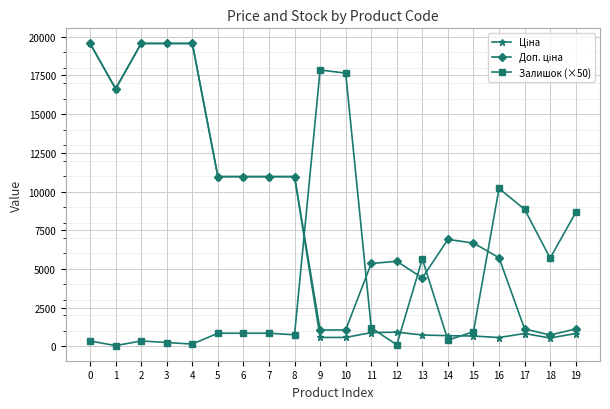

What is the greatest value displayed?

19564.9